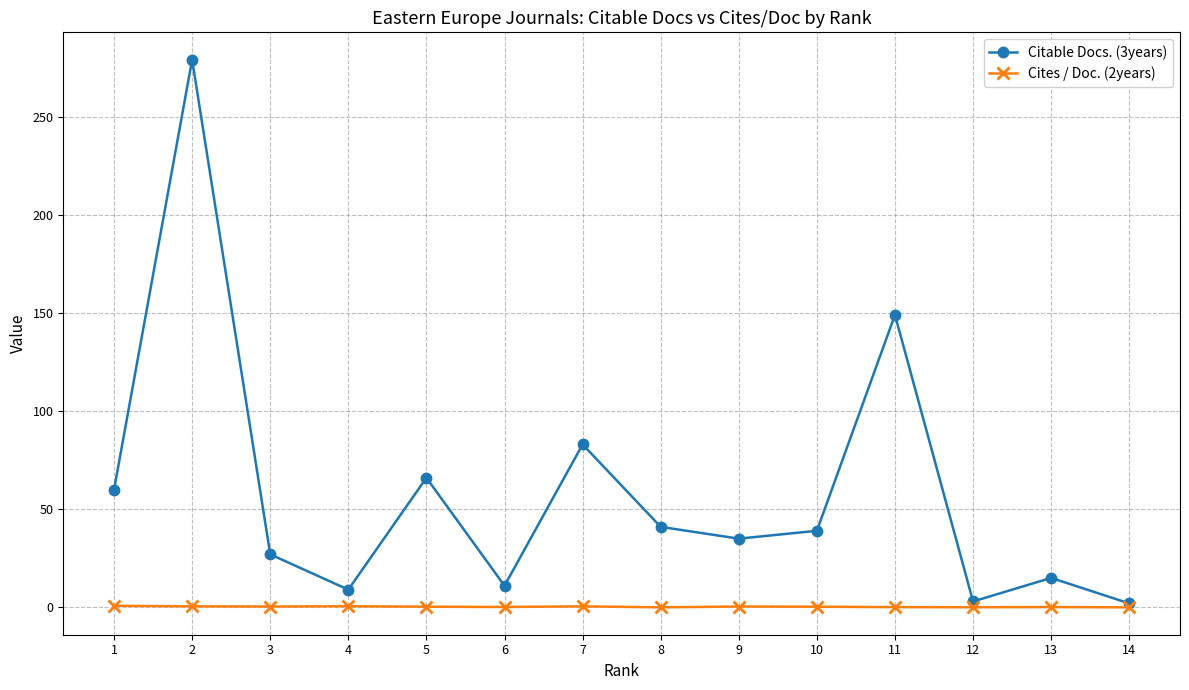

What is the sum of all Cites / Doc. (2years) values?

4.3